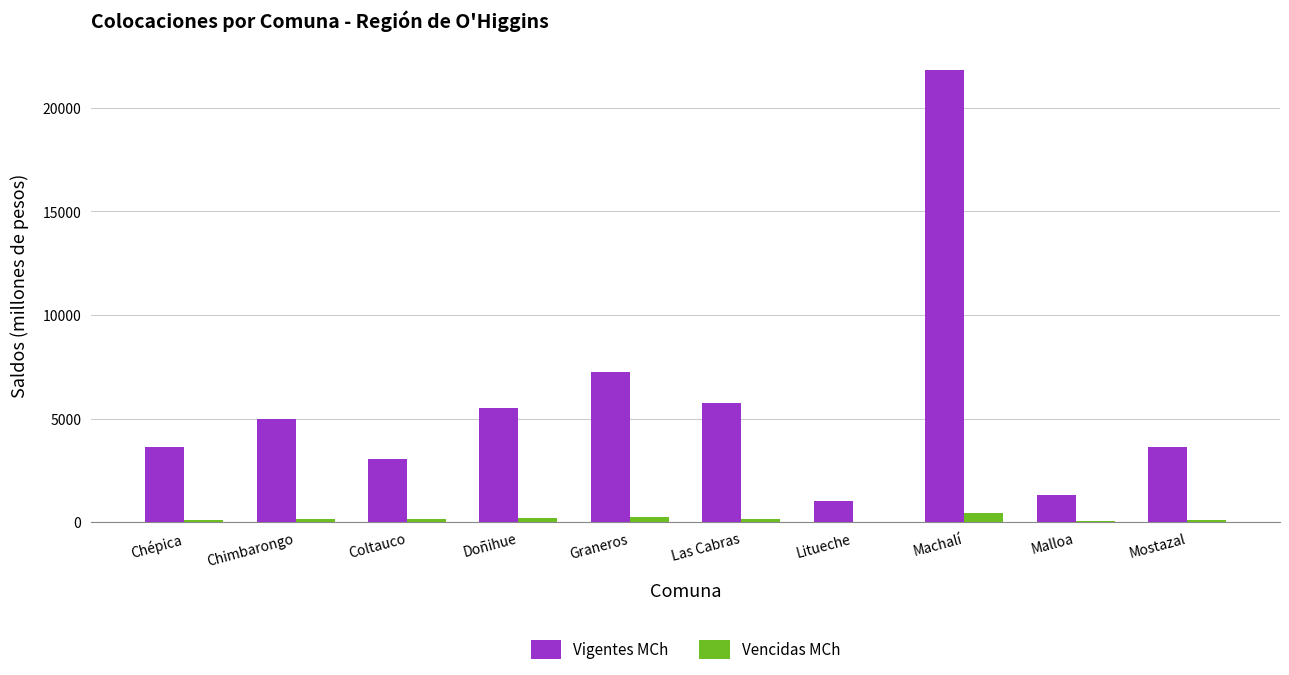

Which series has the largest total across all categories?

Vigentes MCh